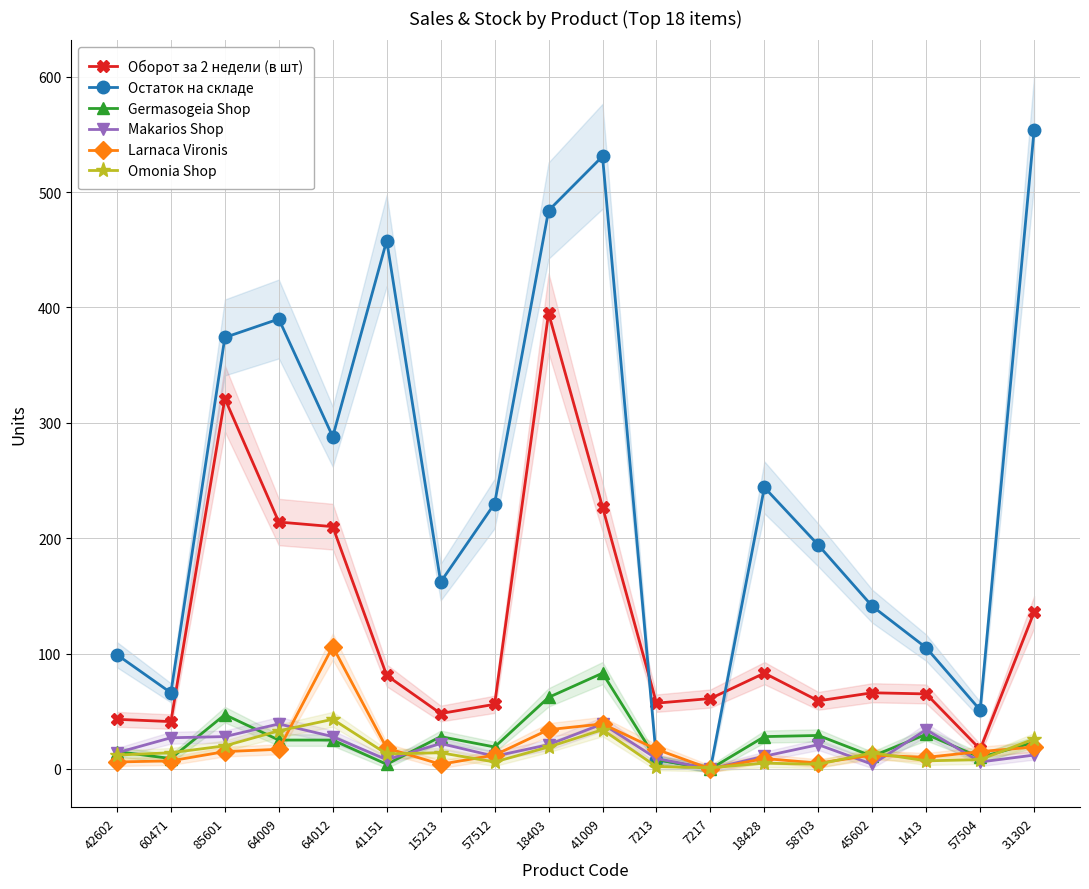

Reading left to right, what are all the values shown in this chart?

Оборот за 2 недели (в шт): 42602=43	60471=41	85601=321	64009=214	64012=210	41151=81	15213=48	57512=56	18403=395	41009=227	7213=57	7217=61	18428=83	58703=59	45602=66	1413=65	57504=17	31302=136
Остаток на складе: 42602=99	60471=66	85601=374	64009=390	64012=288	41151=458	15213=162	57512=230	18403=484	41009=531	7213=8	7217=0	18428=244	58703=194	45602=141	1413=105	57504=51	31302=554
Germasogeia Shop: 42602=15	60471=9	85601=47	64009=25	64012=25	41151=4	15213=28	57512=19	18403=62	41009=83	7213=8	7217=0	18428=28	58703=29	45602=11	1413=30	57504=10	31302=23
Makarios Shop: 42602=14	60471=27	85601=28	64009=39	64012=28	41151=8	15213=22	57512=11	18403=21	41009=39	7213=9	7217=0	18428=11	58703=21	45602=4	1413=34	57504=6	31302=12
Larnaca Vironis: 42602=6	60471=7	85601=15	64009=17	64012=106	41151=18	15213=4	57512=12	18403=34	41009=39	7213=17	7217=0	18428=9	58703=5	45602=12	1413=10	57504=15	31302=19
Omonia Shop: 42602=12	60471=14	85601=20	64009=33	64012=43	41151=13	15213=14	57512=6	18403=19	41009=34	7213=2	7217=1	18428=5	58703=4	45602=14	1413=7	57504=8	31302=26